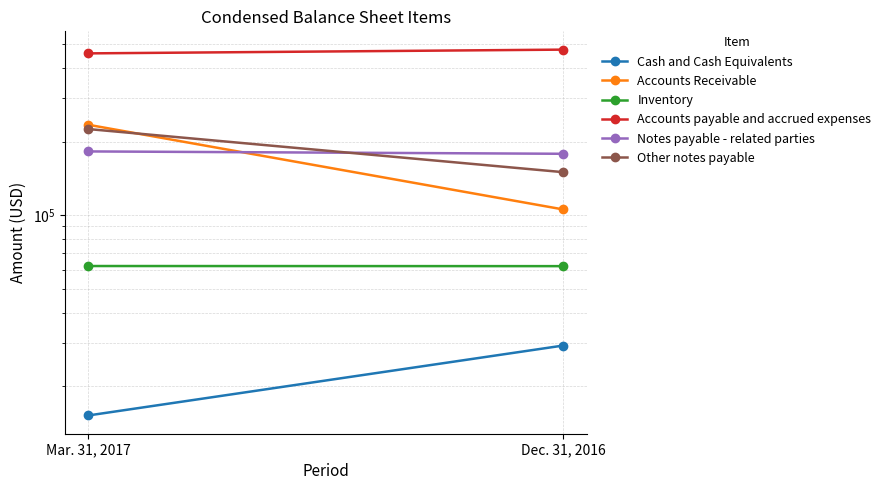

What is the total value across all series at Mar. 31, 2017?

1177372